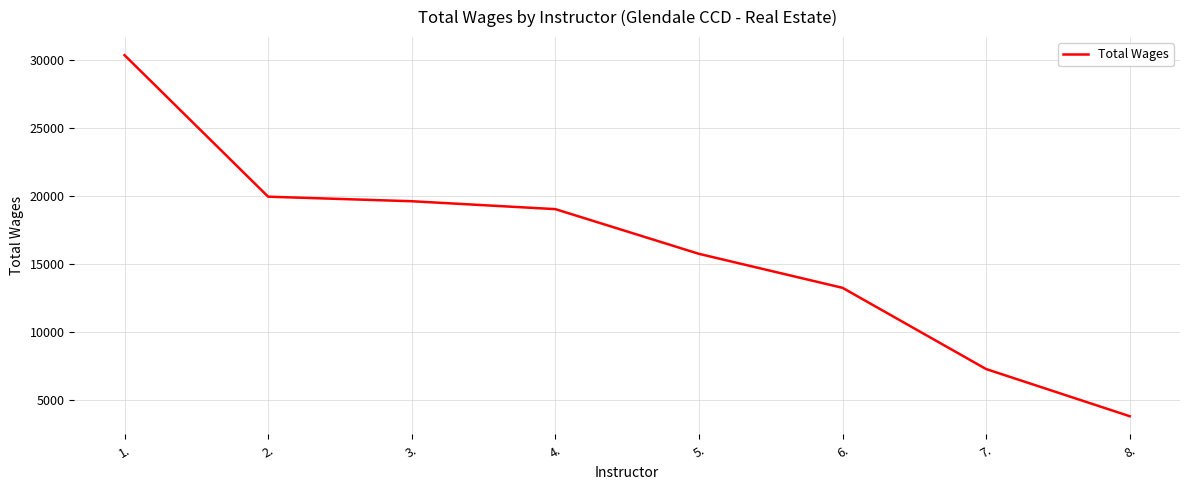

Count the number of categories in the chart.

8